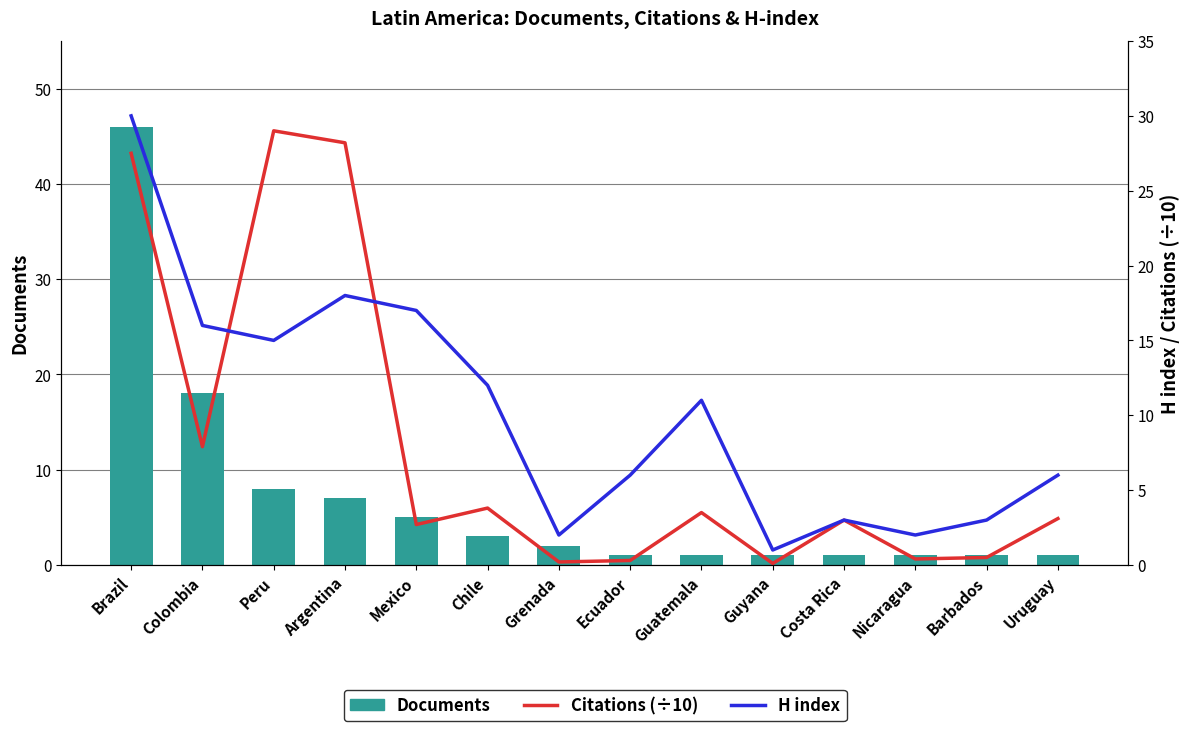

What is the difference between the maximum and minimum values in the Citations (÷10) series?

28.9